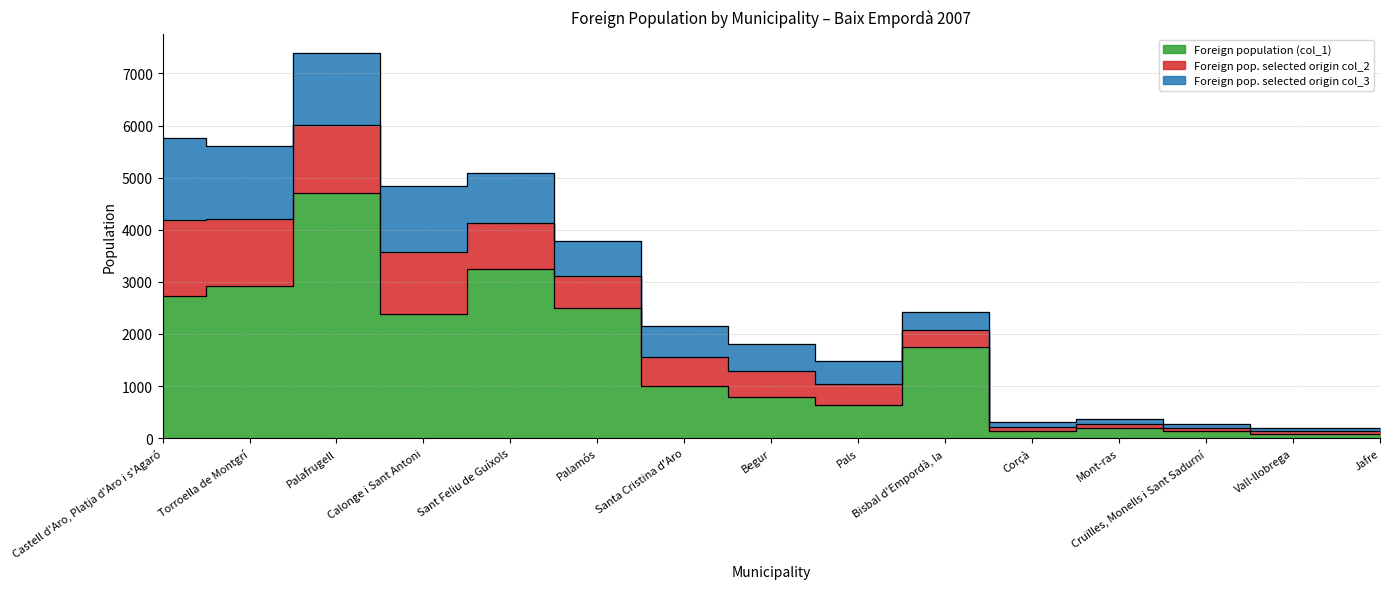

Which series has the widest spread of values?

Foreign population (col_1)